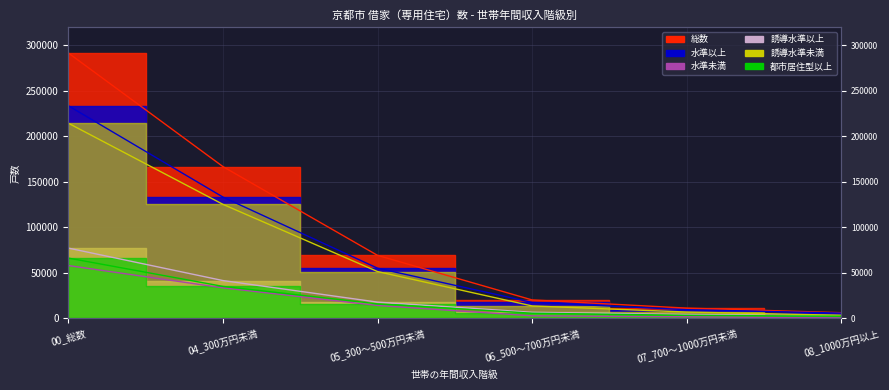

What is the label of the 2nd point from the left?

04_300万円未満